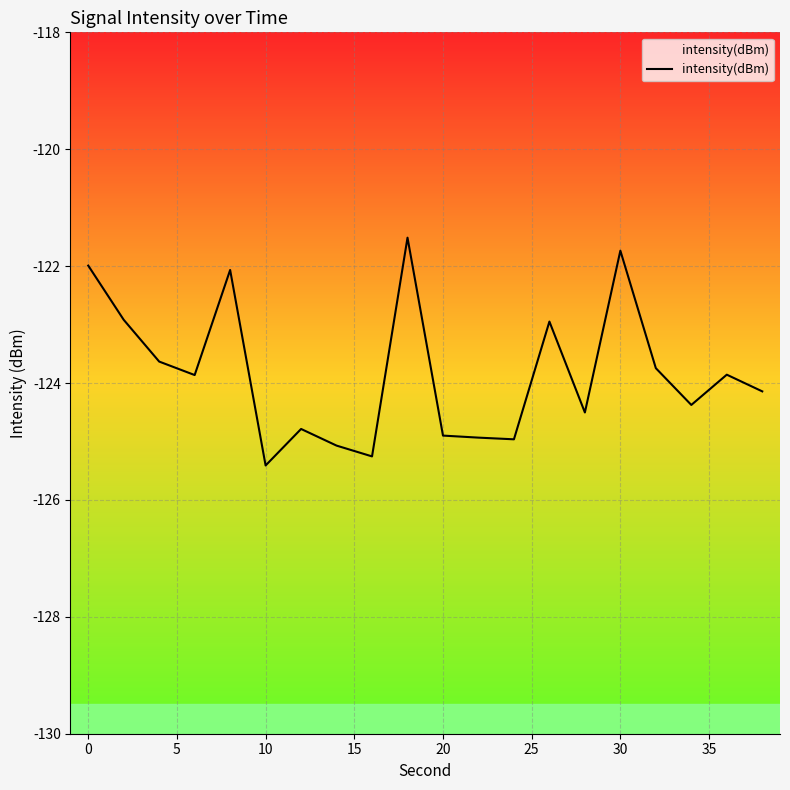

What is the minimum value shown in the chart?

-125.4